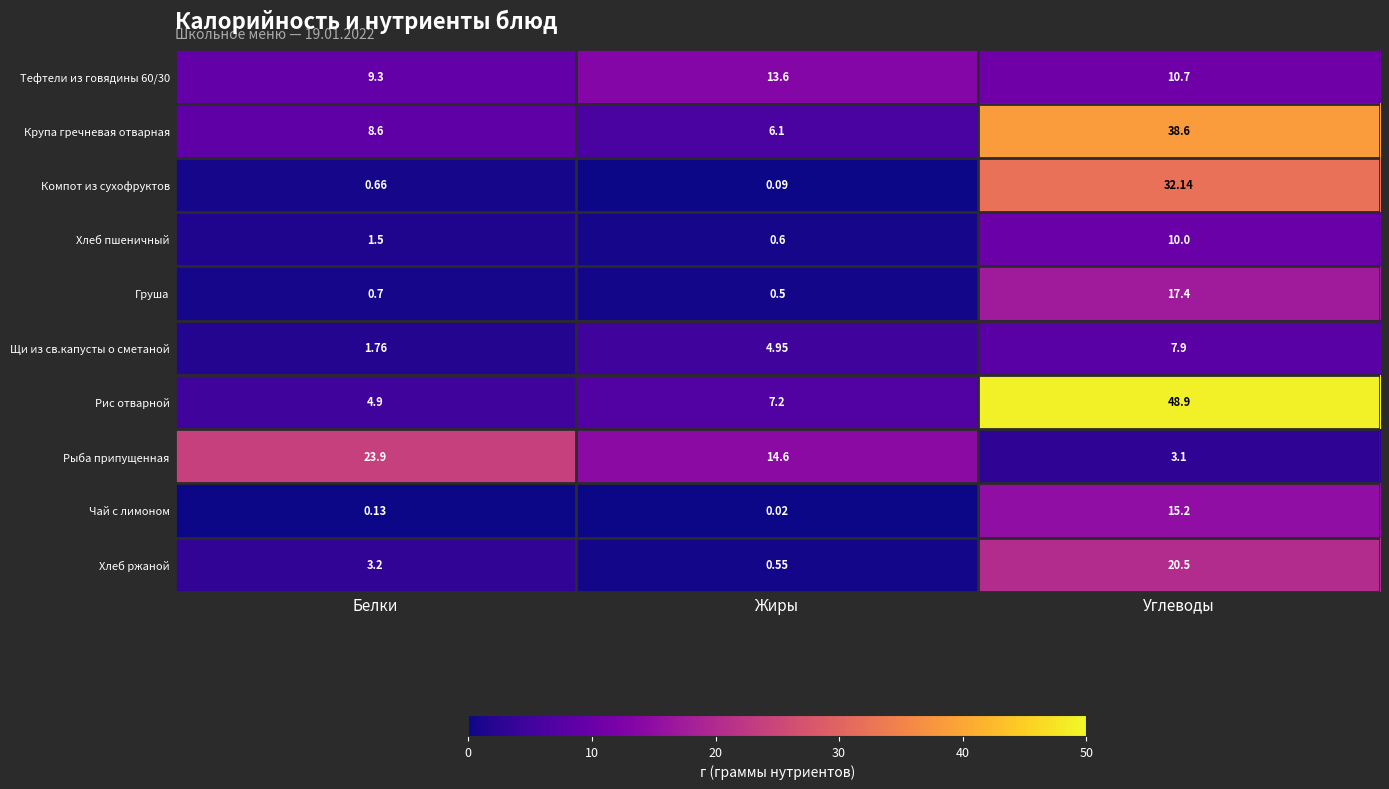

Which label corresponds to the smallest value in the chart?

Жиры